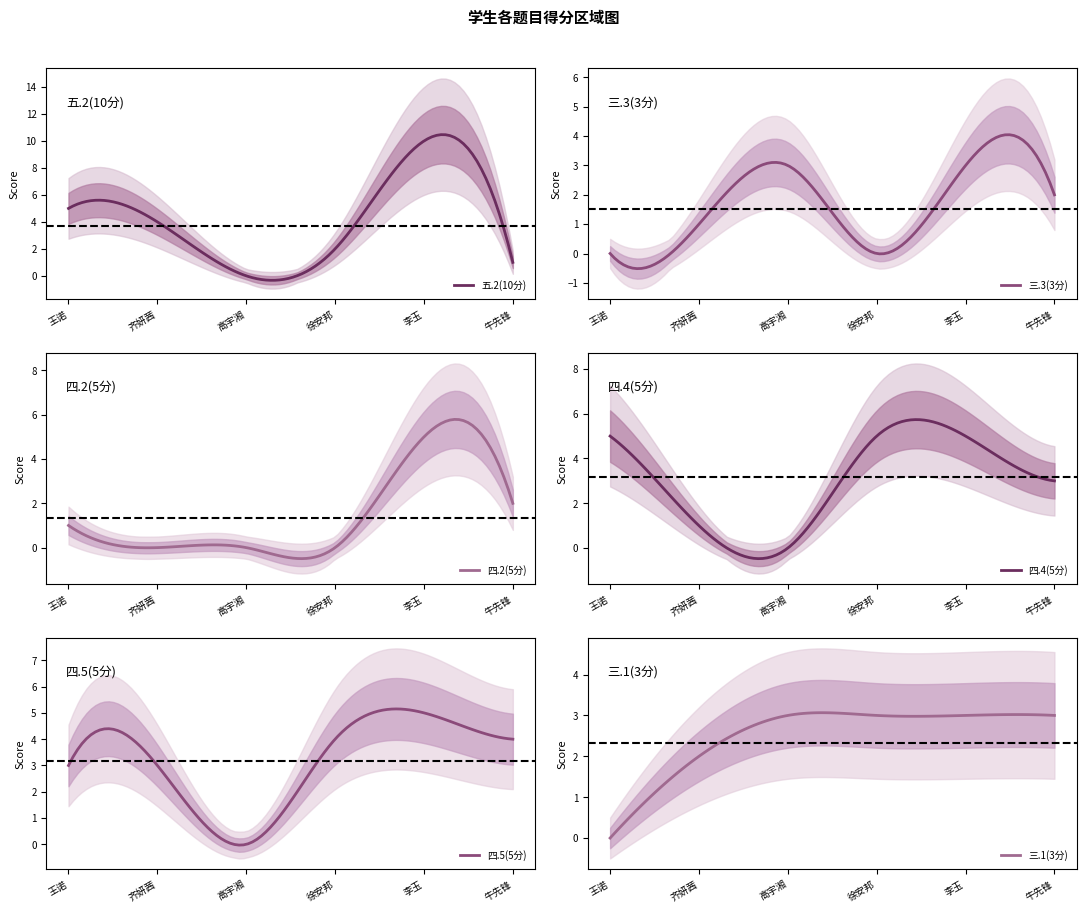

What is the minimum value for 三.3(3分)?

-0.5